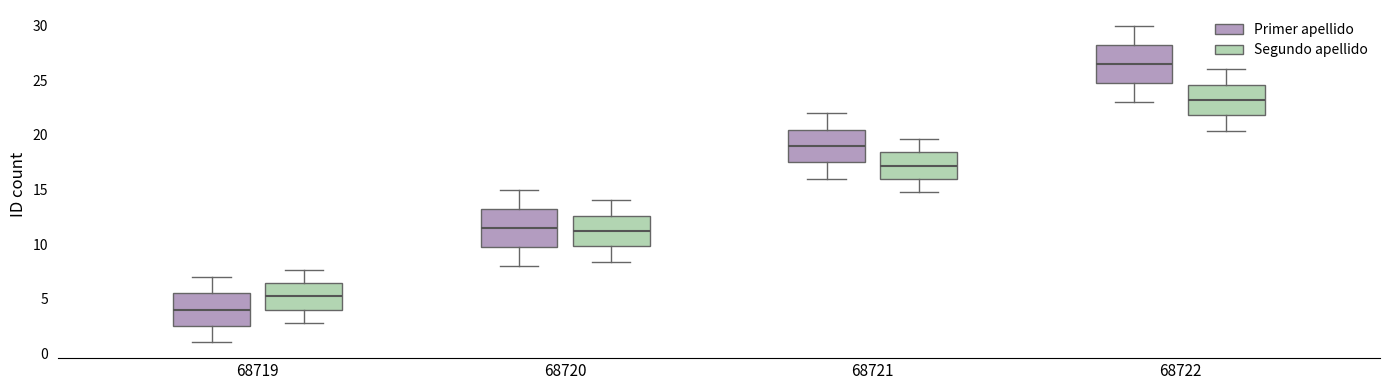

Which box has the highest median line?

68722 (Primer apellido)